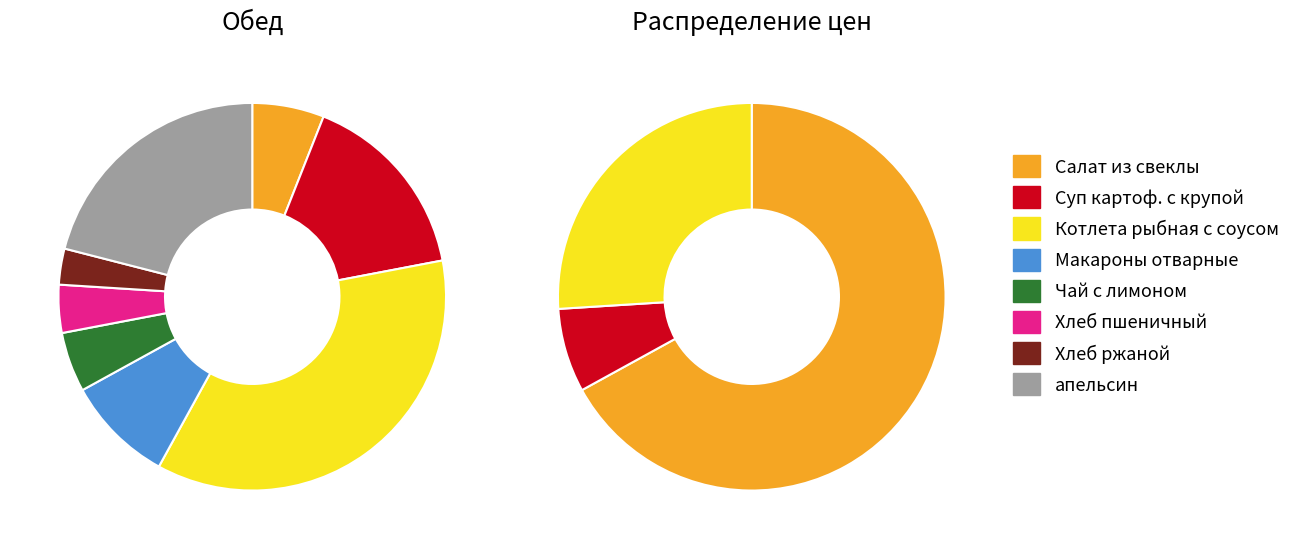

What is the largest slice in the pie chart?

Котлета рыбная с соусом